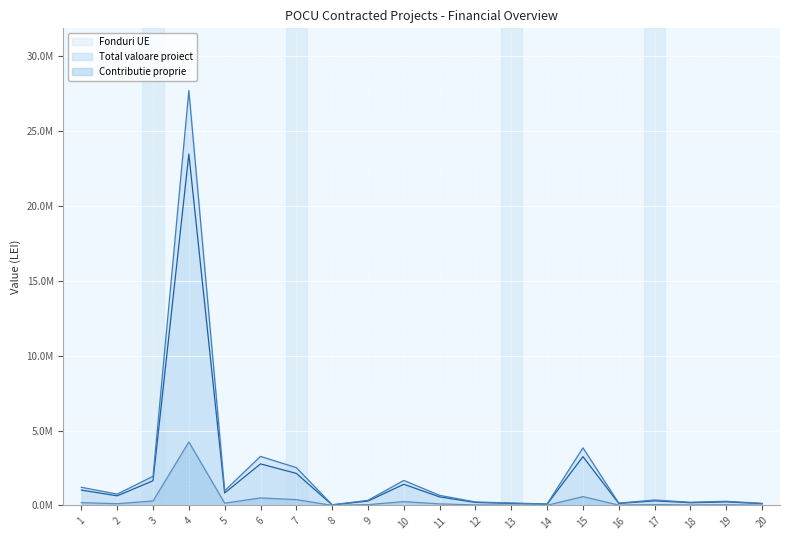

Where does the Fonduri UE series first go above 569150?

1